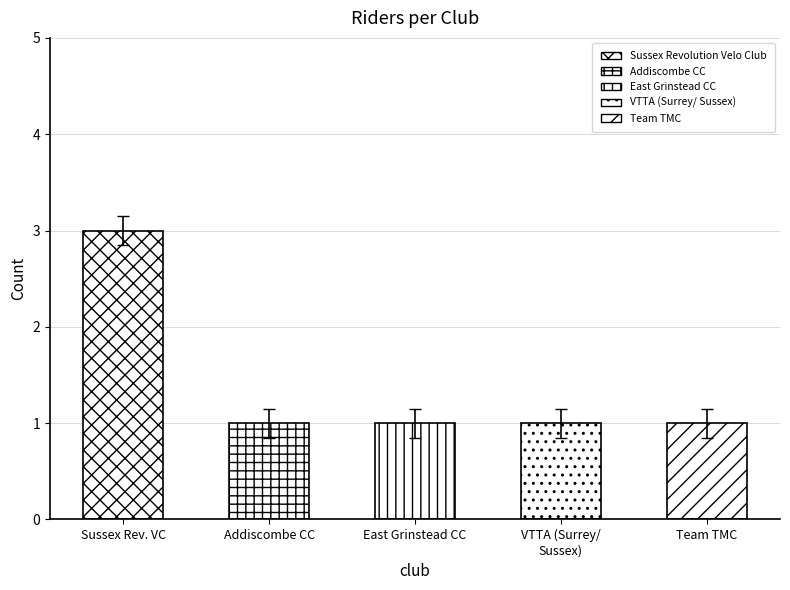

Count the values in the range 1 to 2.

4